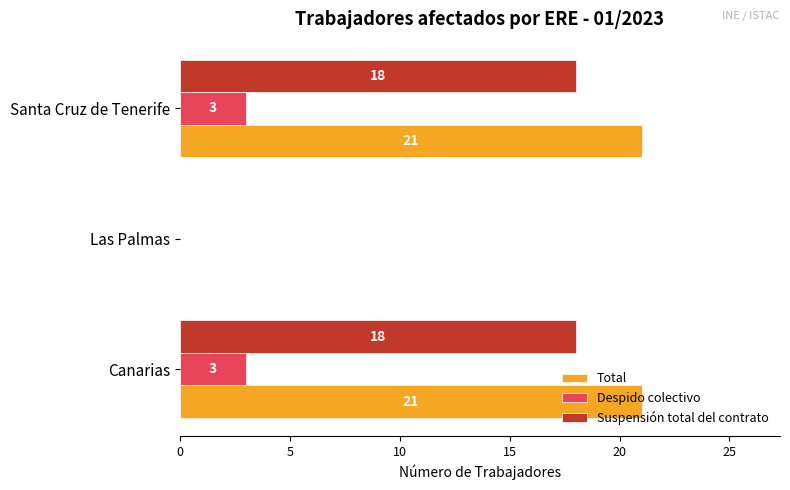

True or false: Despido colectivo has a value of 0 at Las Palmas.

True